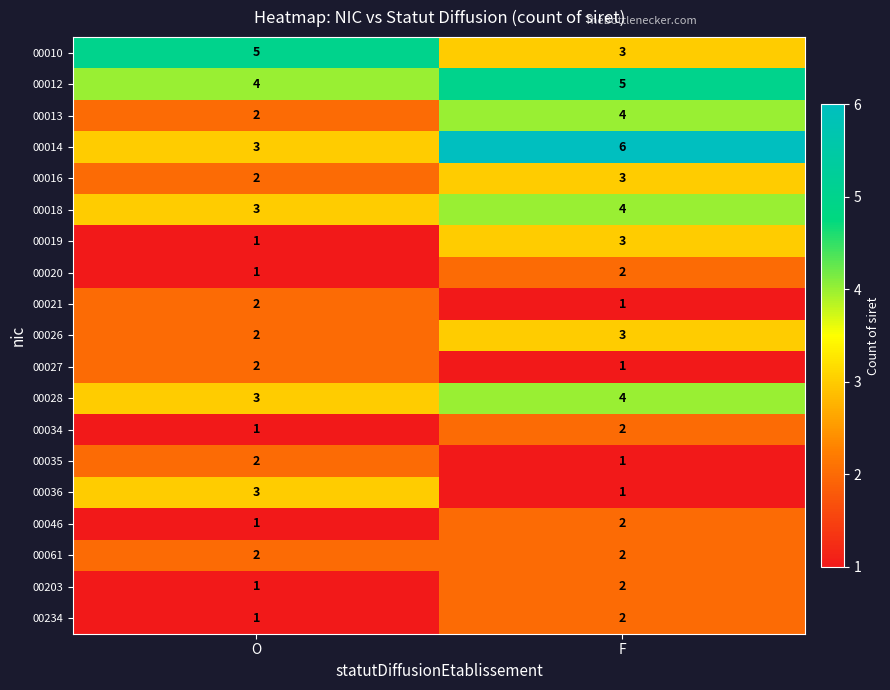

At which category is the sum across all series the highest?

F